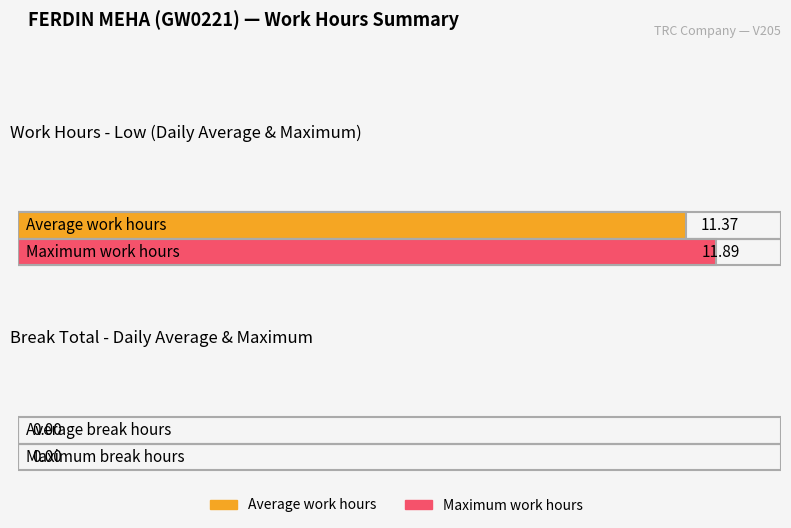

Is the value of Low at 31 greater than the value of Break Total at 7?

Yes